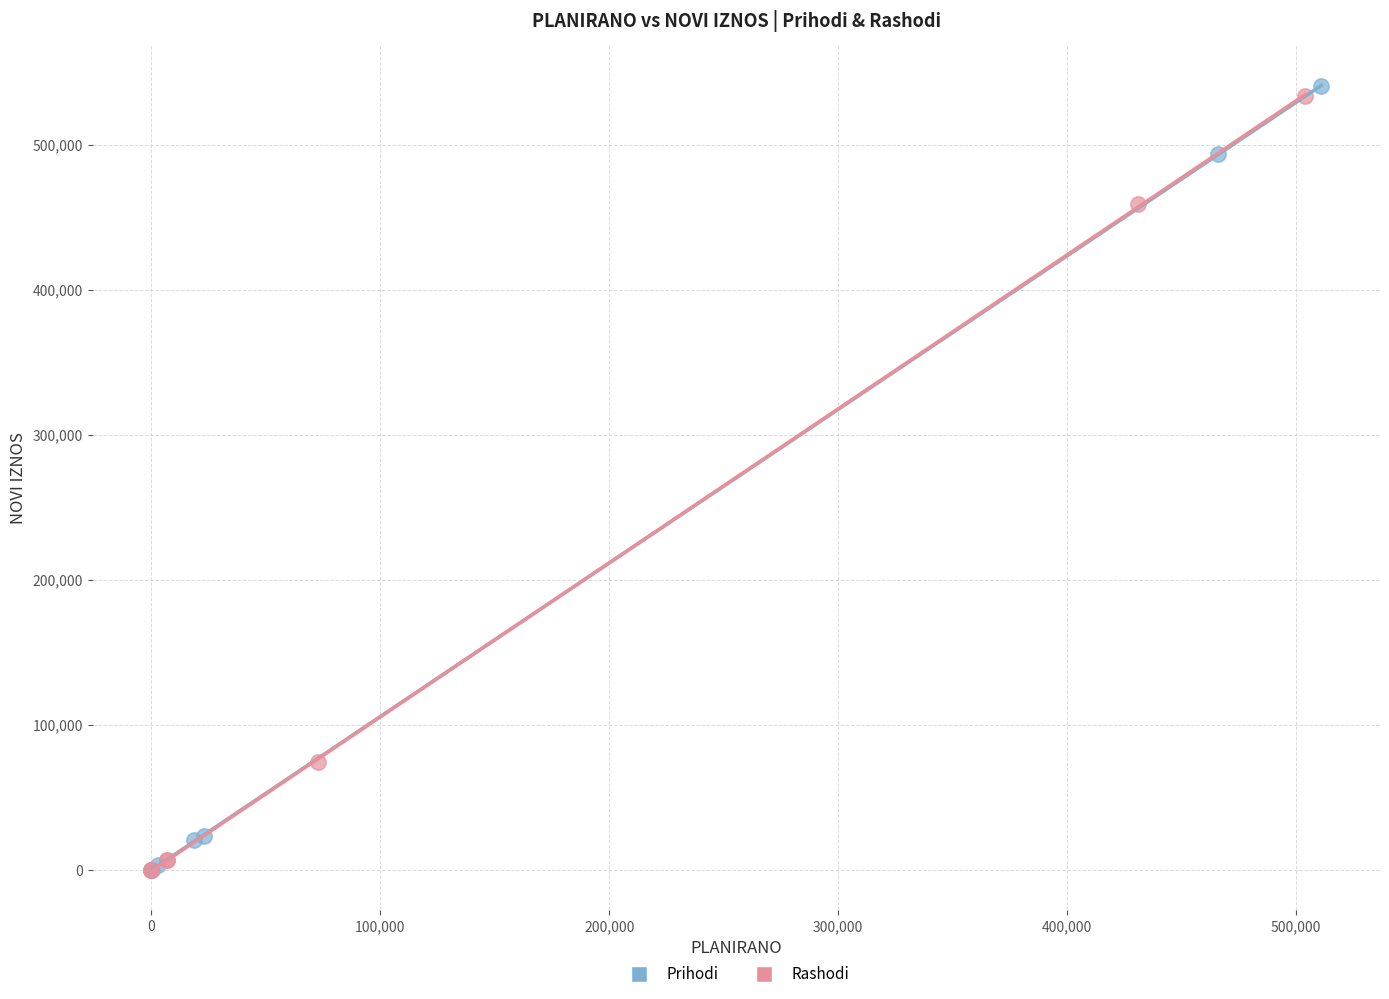

Which series has the largest Y range (max minus min)?

Prihodi